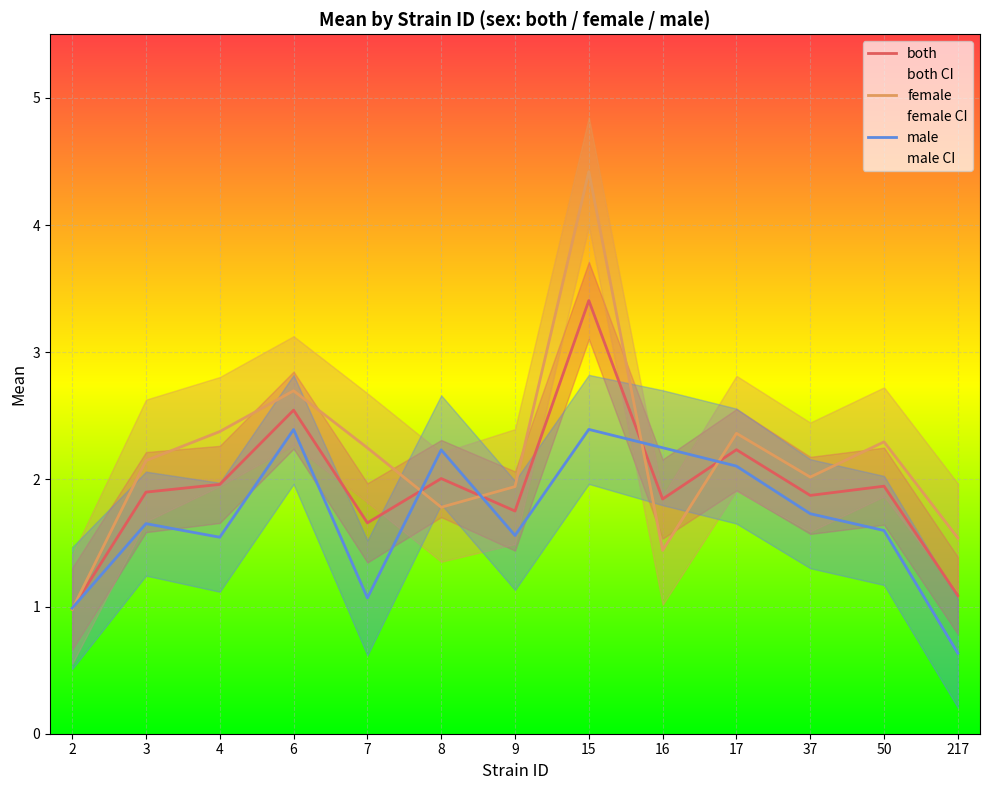

At how many categories does at least one series exceed 2?

10